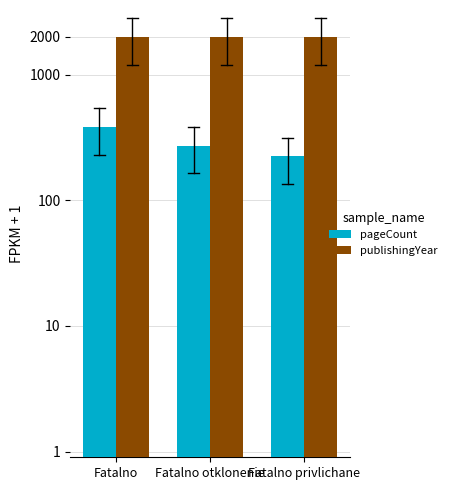

Which has a higher value, Fatalno privlichane or Fatalno?

Fatalno